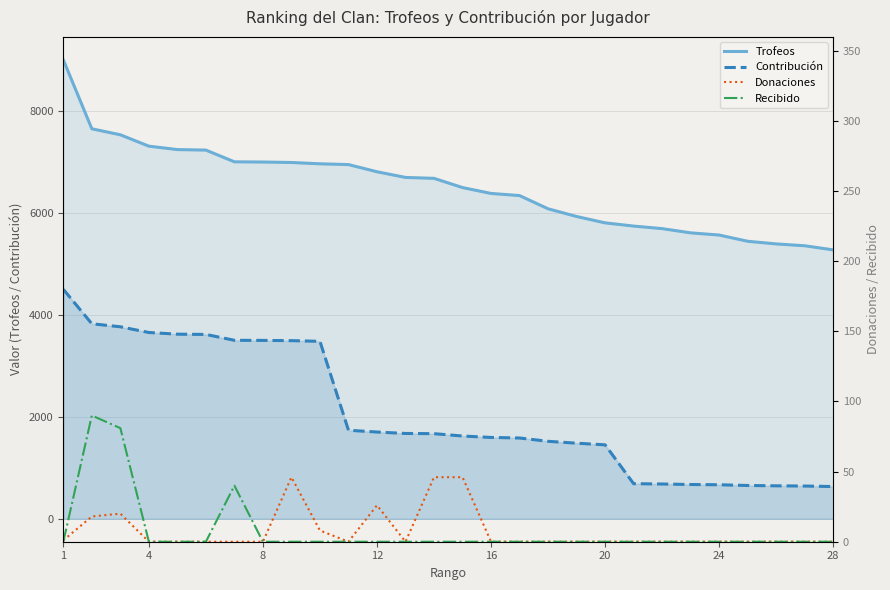

Is the value of Contribución at 16 greater than the value of Trofeos at 12?

No